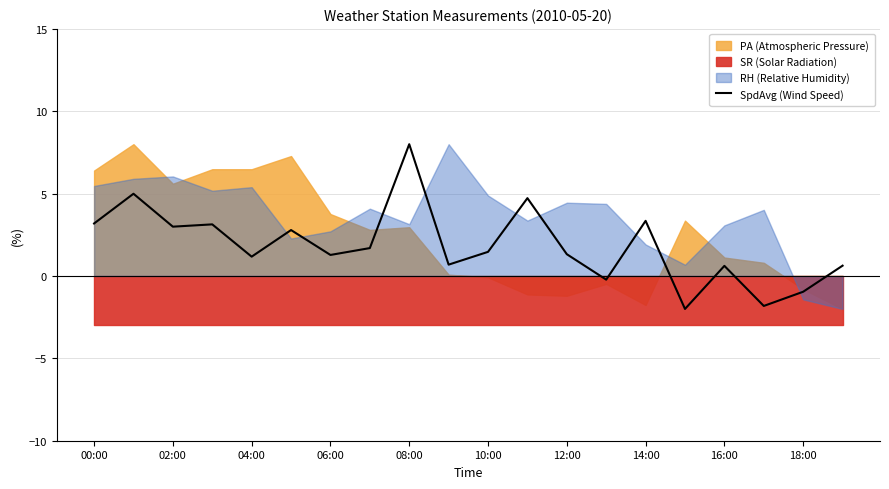

How many data points are less than 1?

7